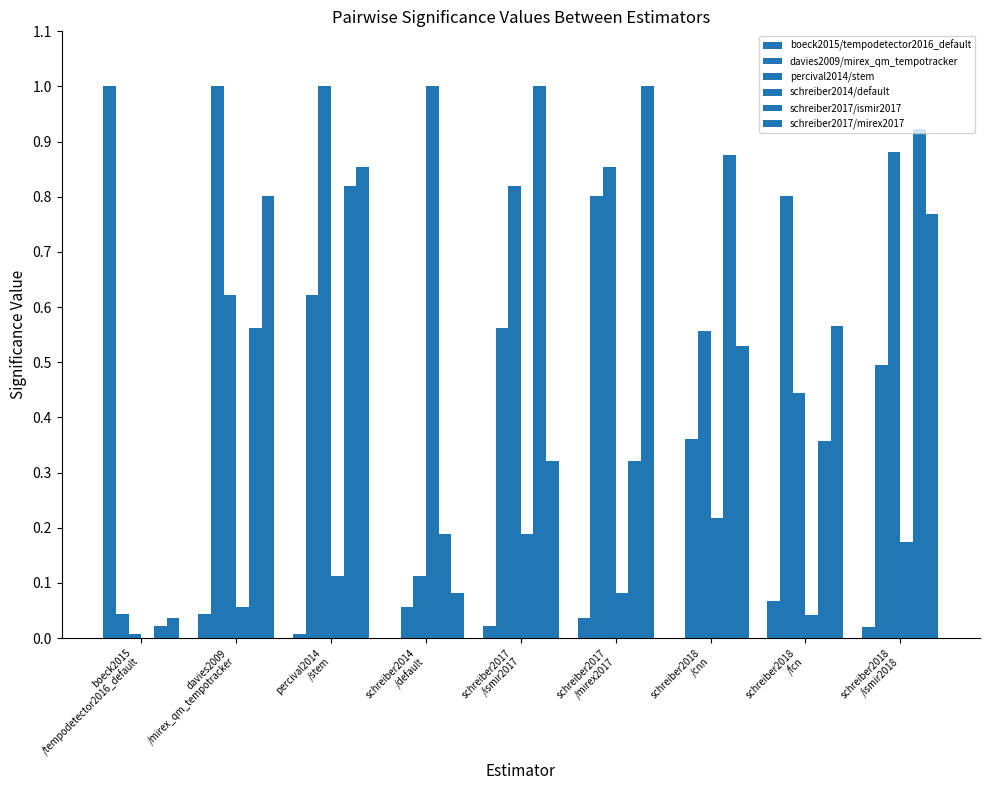

Reading left to right, what are all the values shown in this chart?

boeck2015/tempodetector2016_default: 1.0	0.0	0.0	0.0	0.0	0.0	0.0	0.1	0.0
davies2009/mirex_qm_tempotracker: 0.0	1.0	0.6	0.1	0.6	0.8	0.4	0.8	0.5
percival2014/stem: 0.0	0.6	1.0	0.1	0.8	0.9	0.6	0.4	0.9
schreiber2014/default: 0.0	0.1	0.1	1.0	0.2	0.1	0.2	0.0	0.2
schreiber2017/ismir2017: 0.0	0.6	0.8	0.2	1.0	0.3	0.9	0.4	0.9
schreiber2017/mirex2017: 0.0	0.8	0.9	0.1	0.3	1.0	0.5	0.6	0.8